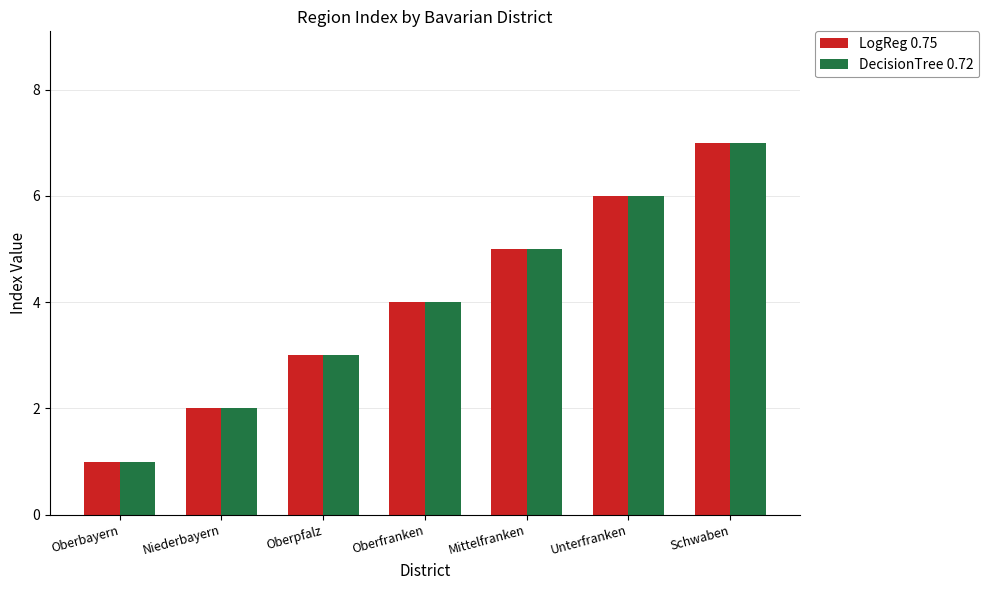

What are all the series names shown in the legend?

LogReg 0.75, DecisionTree 0.72